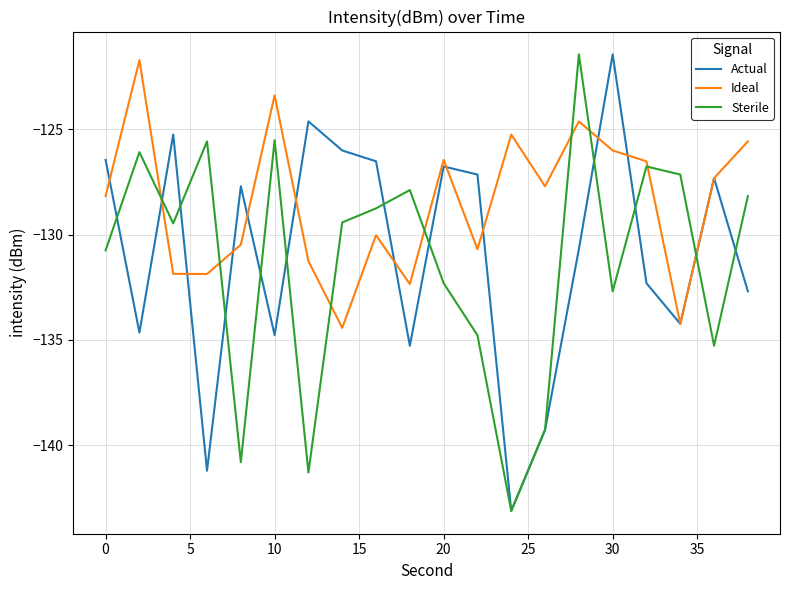

Which series has the largest total across all categories?

Ideal